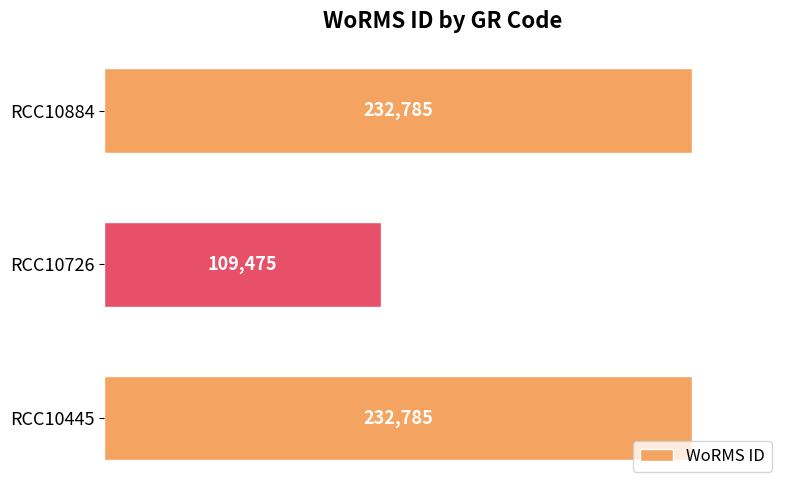

How many values are below 232785?

1